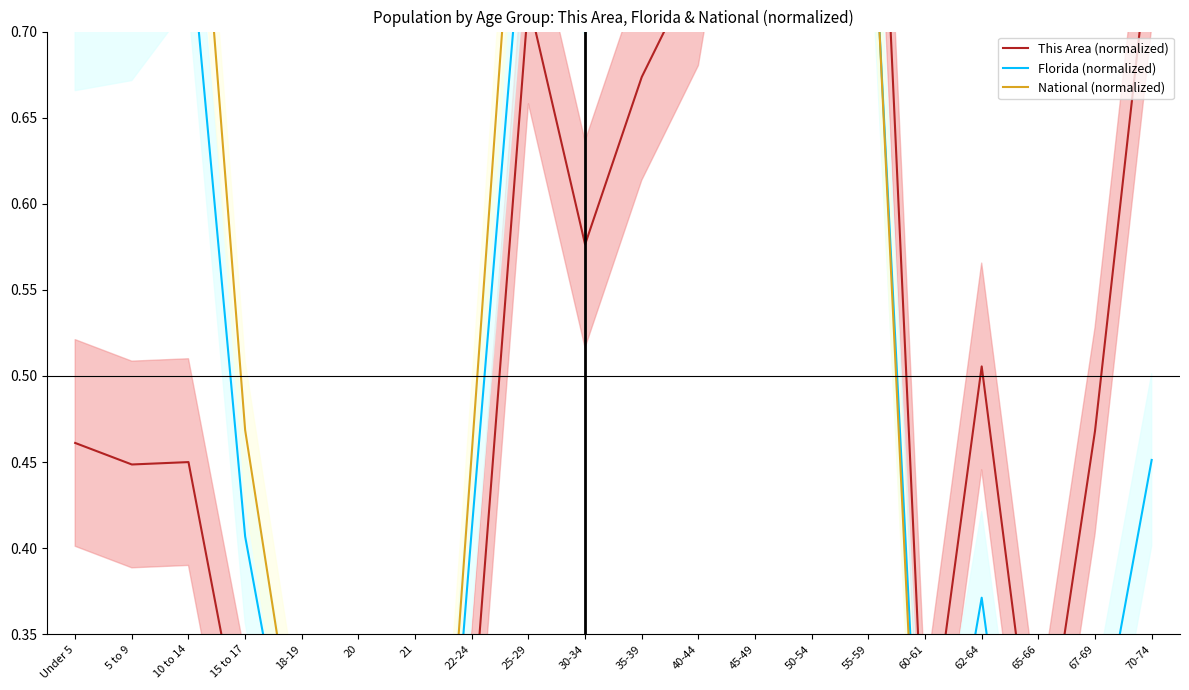

Which has a higher value, 15 to 17 or 62-64?

62-64